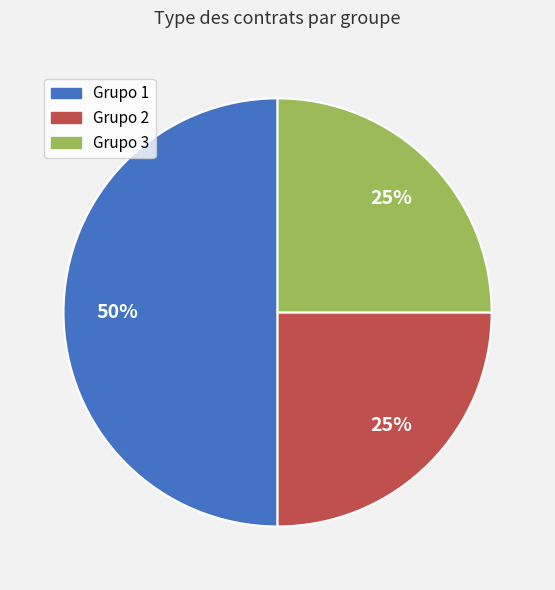

To the nearest percent, what is the difference between the largest and smallest slice percentages?

25%